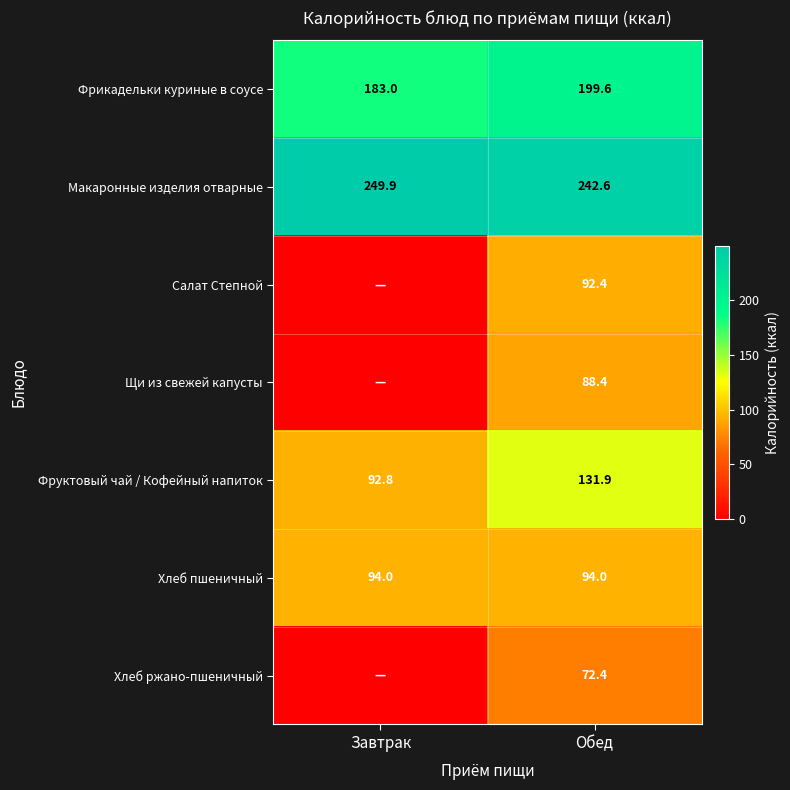

The value of Фрикадельки куриные в соусе at Завтрак is 183.0. True or false?

True